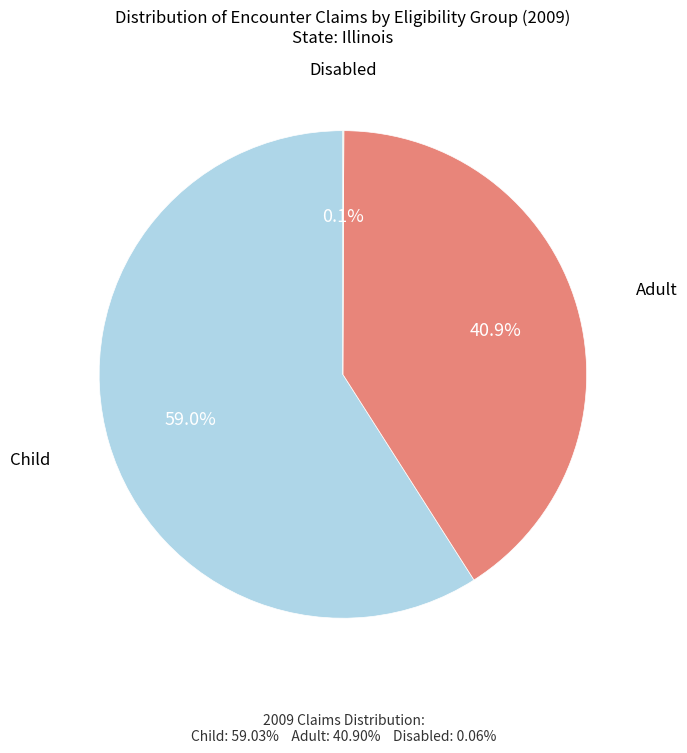

Is there any slice that represents more than half of the pie?

Yes